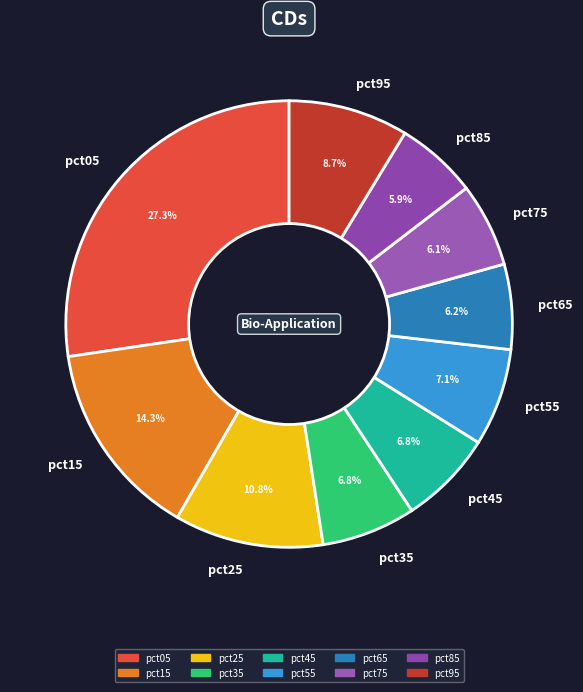

Does any single category account for the majority?

No